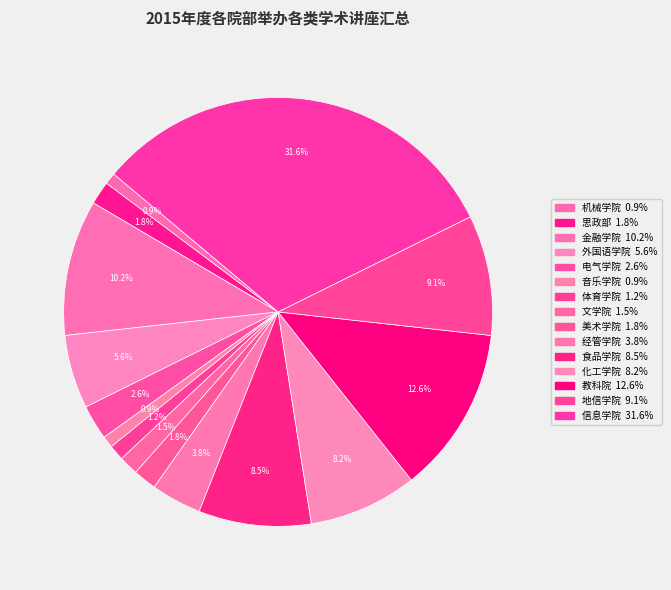

Combined, what portion of the pie is 金融学院 and 音乐学院?

11.1%